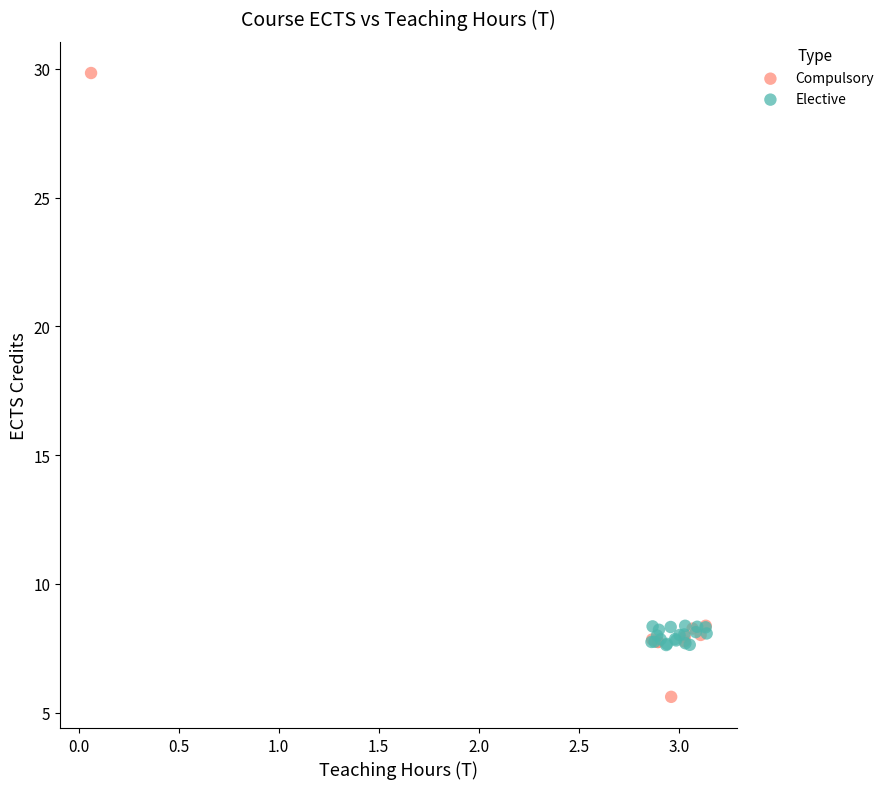

Which series reaches the maximum Y coordinate?

Compulsory